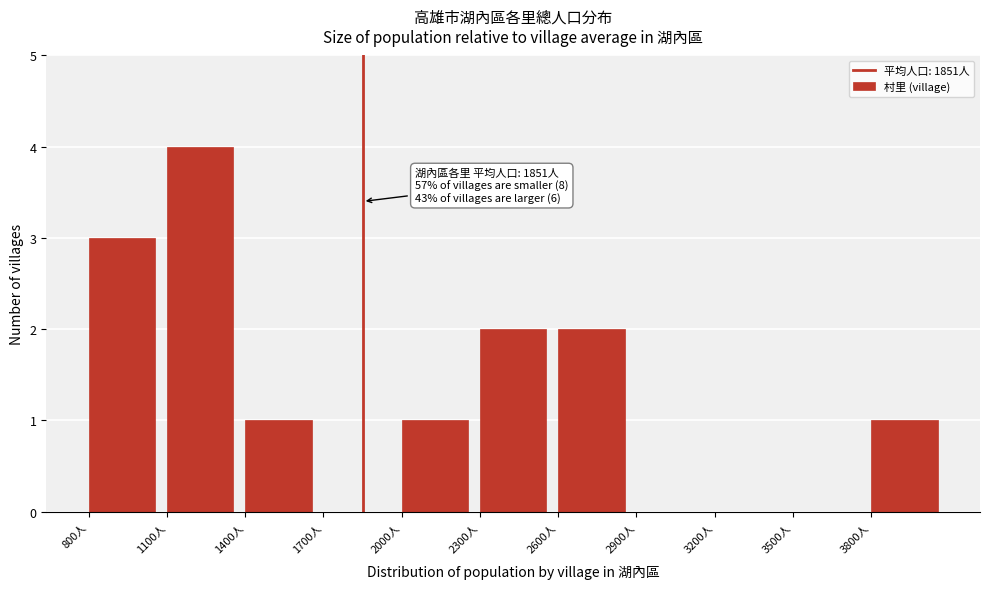

Which range on the x-axis has the tallest bar?

1100 to 1400